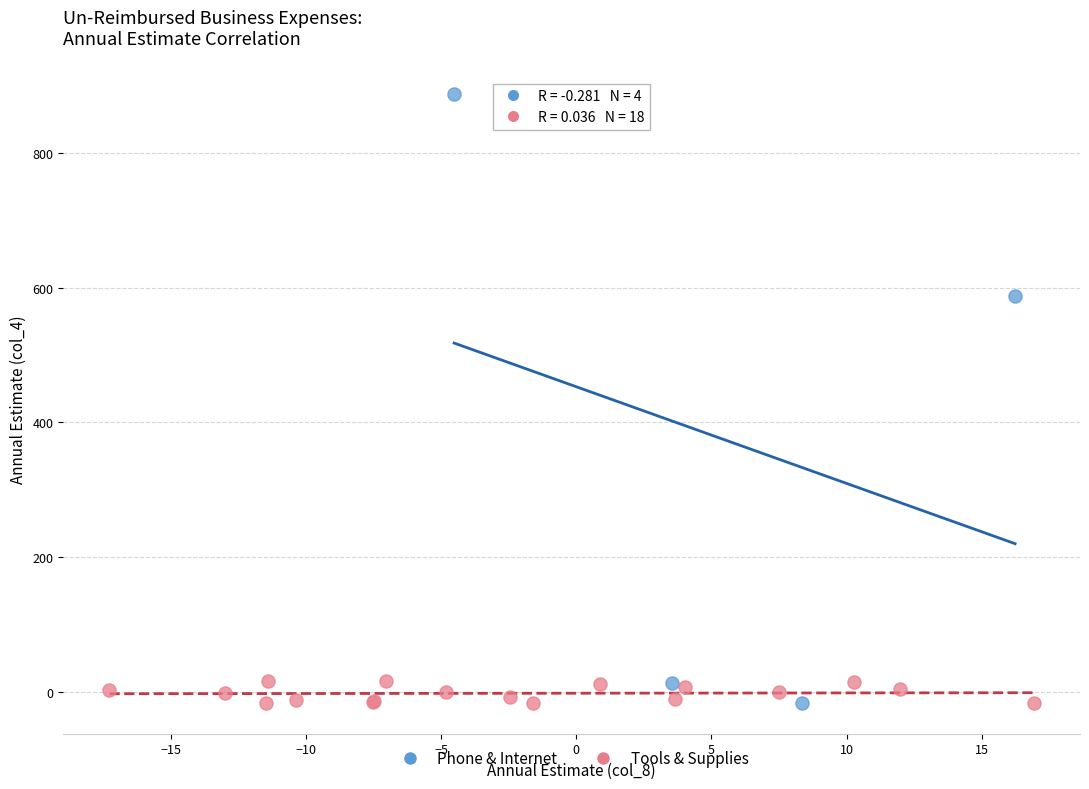

Which series has the widest spread of Y values?

Phone & Internet